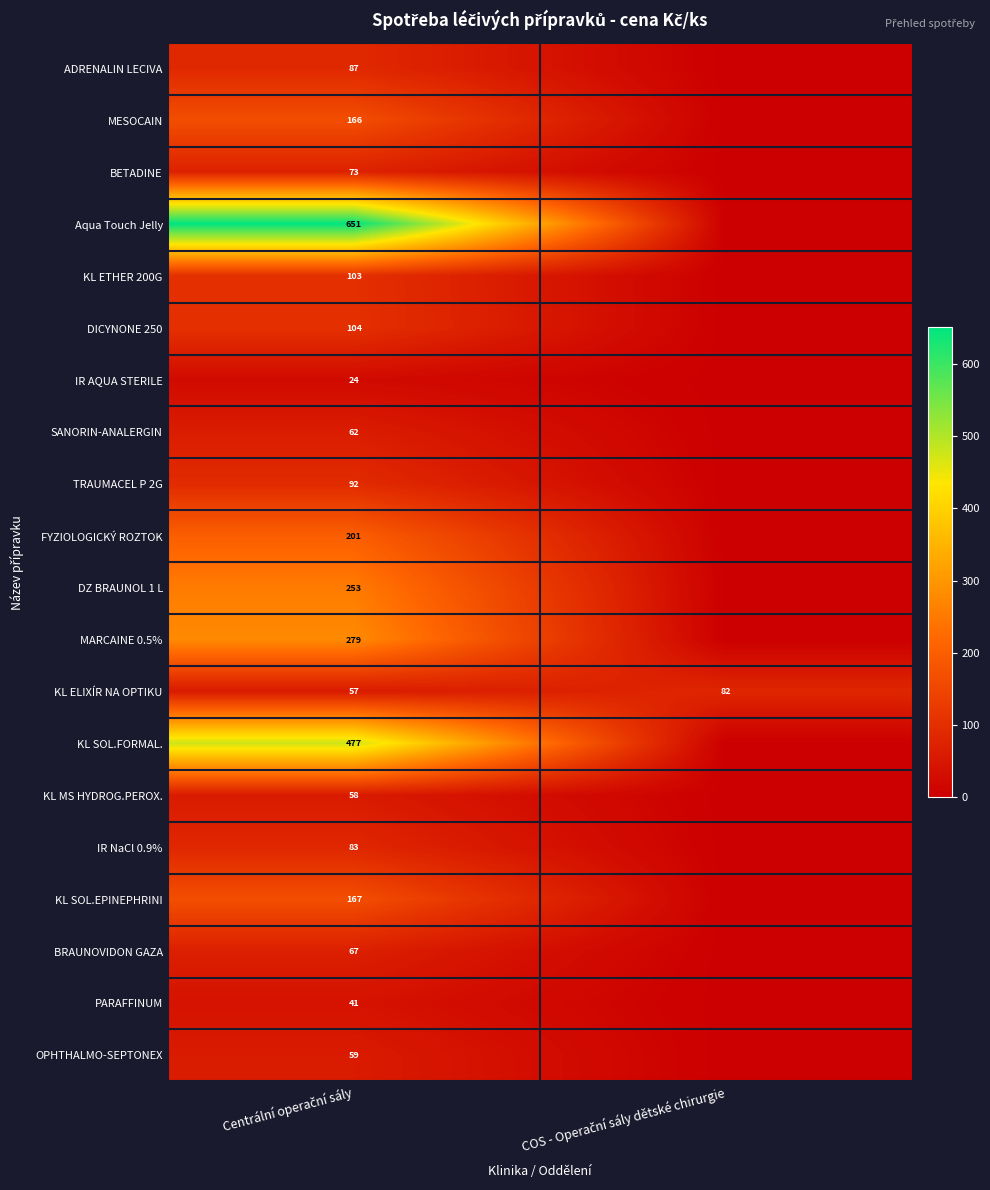

What is the difference between the highest and lowest values at Centrální operační sály?

627.4